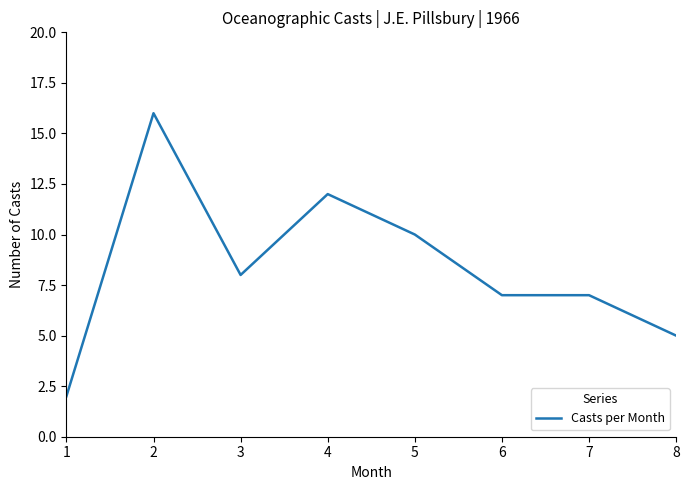

Does the chart have visible grid lines?

No